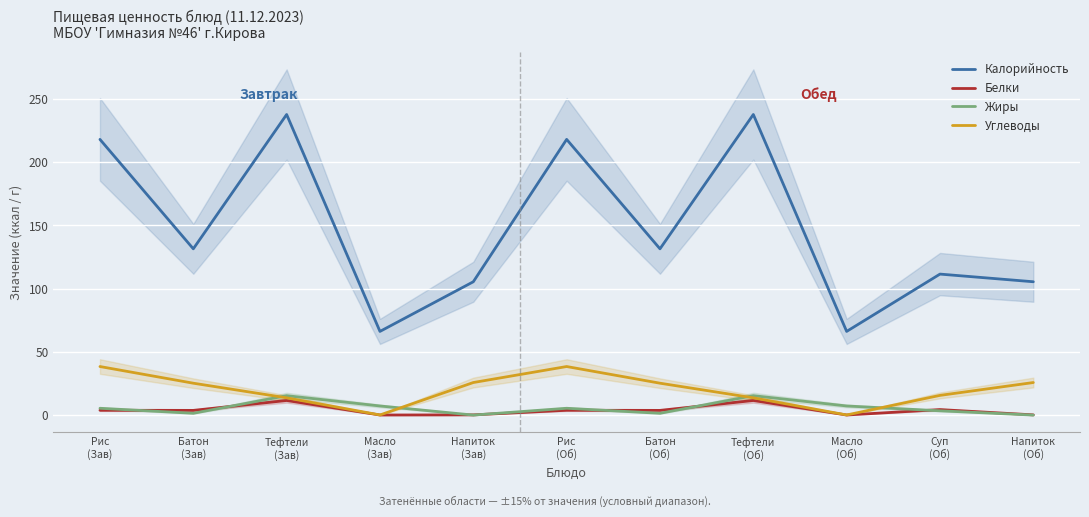

How many distinct data groups are displayed?

4